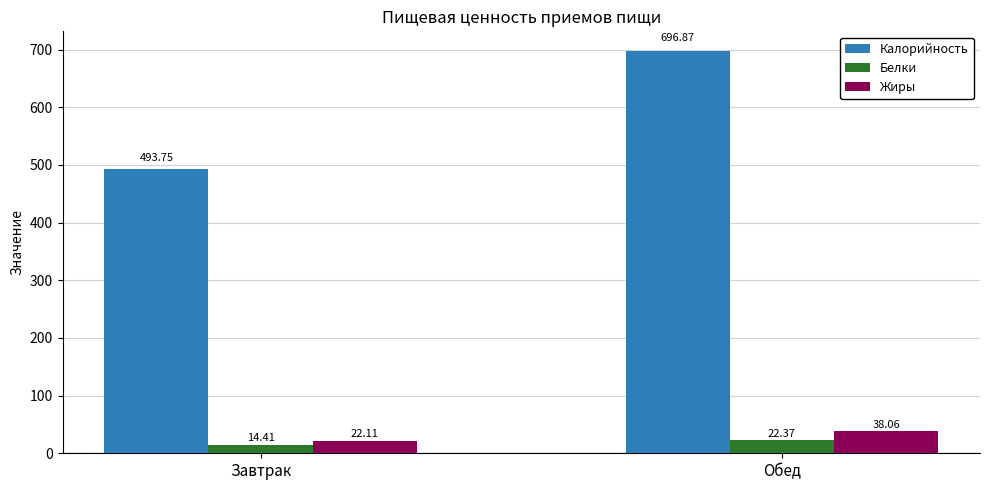

What is the sum of the Калорийность values at Обед and Завтрак?

1190.6